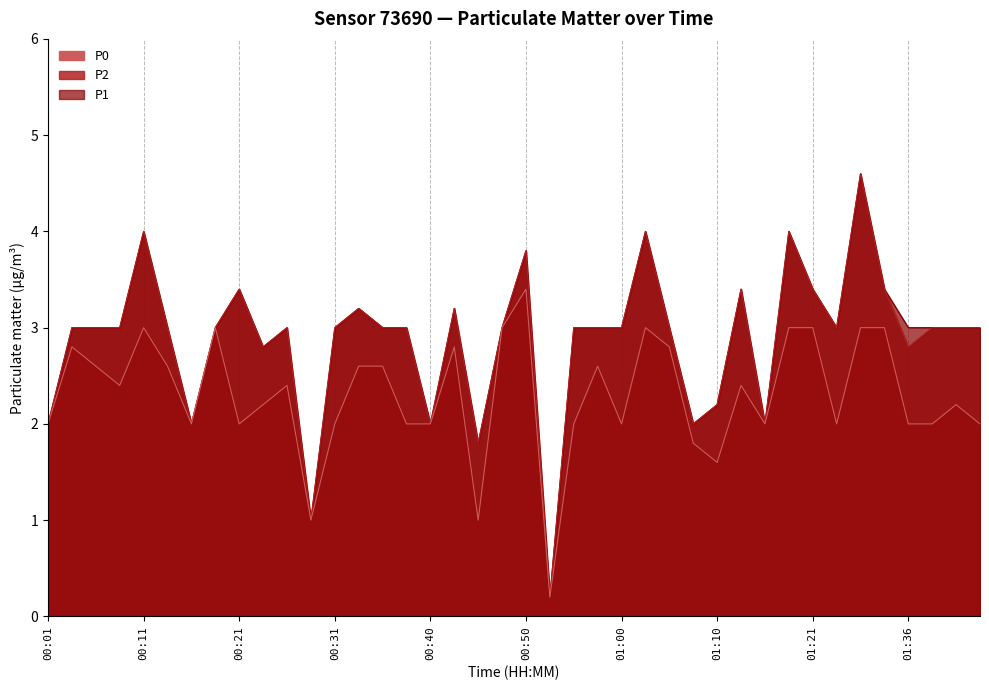

What position from the left is 00:43?

18